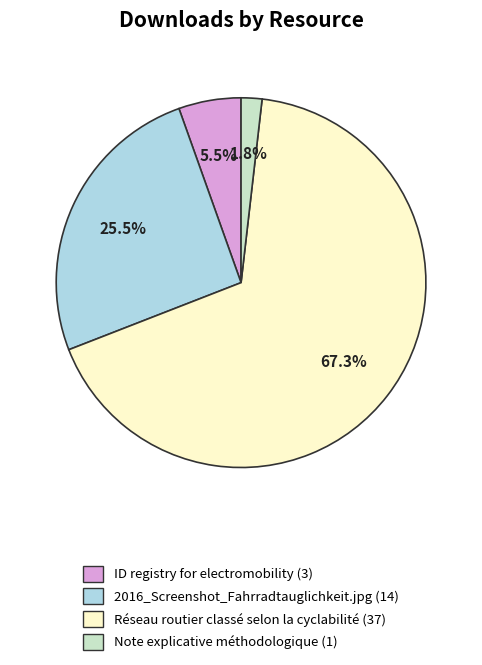

Between 2016_Screenshot_Fahrradtauglichkeit.jpg (14) and Note explicative méthodologique (1), which is larger?

2016_Screenshot_Fahrradtauglichkeit.jpg (14)